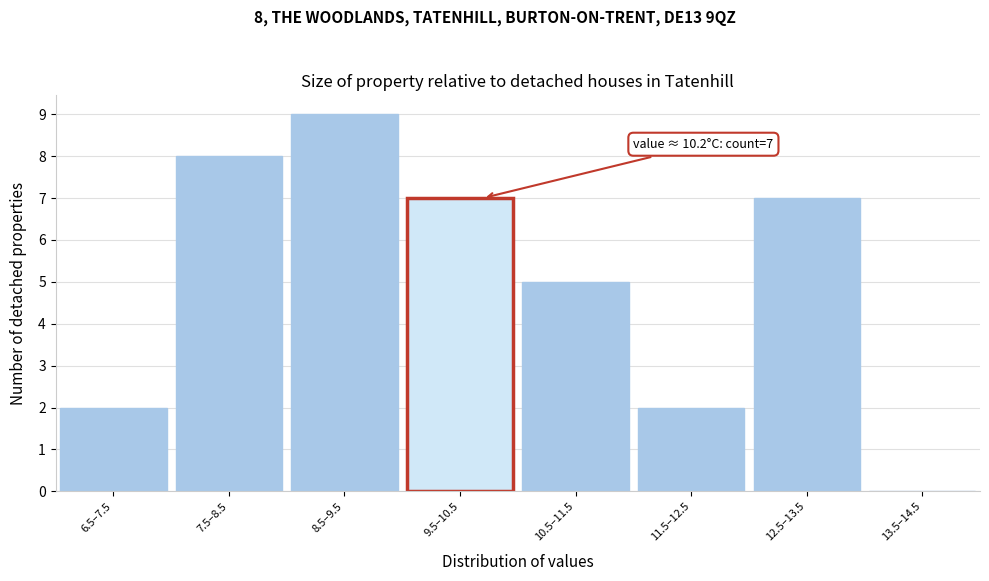

Reading right to left, extract all data points from this chart.

13.5–14.5=0	12.5–13.5=7	11.5–12.5=2	10.5–11.5=5	9.5–10.5=7	8.5–9.5=9	7.5–8.5=8	6.5–7.5=2